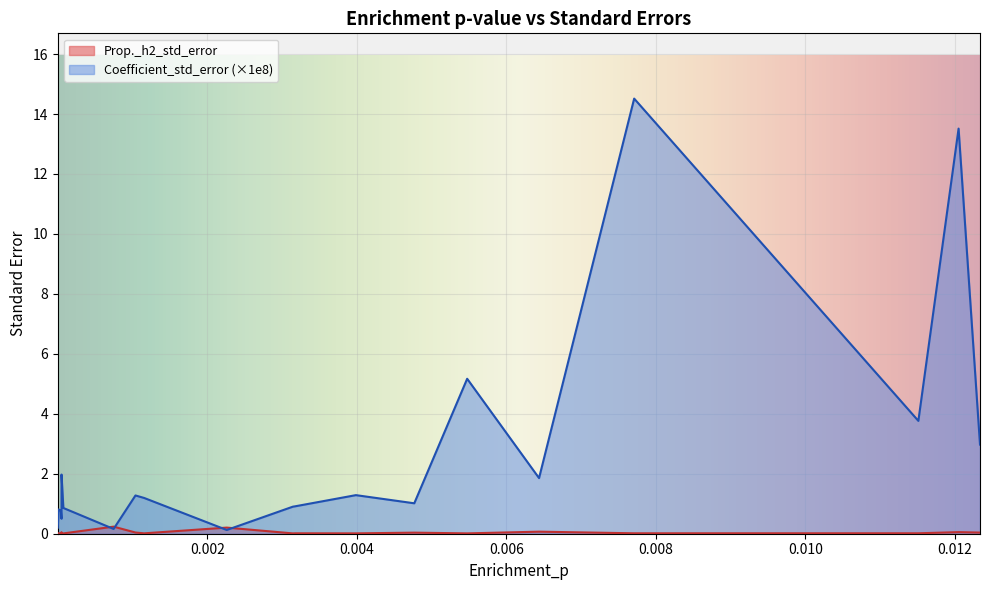

At which label is Prop._h2_std_error closest to 0?

MAFbin2L2_0